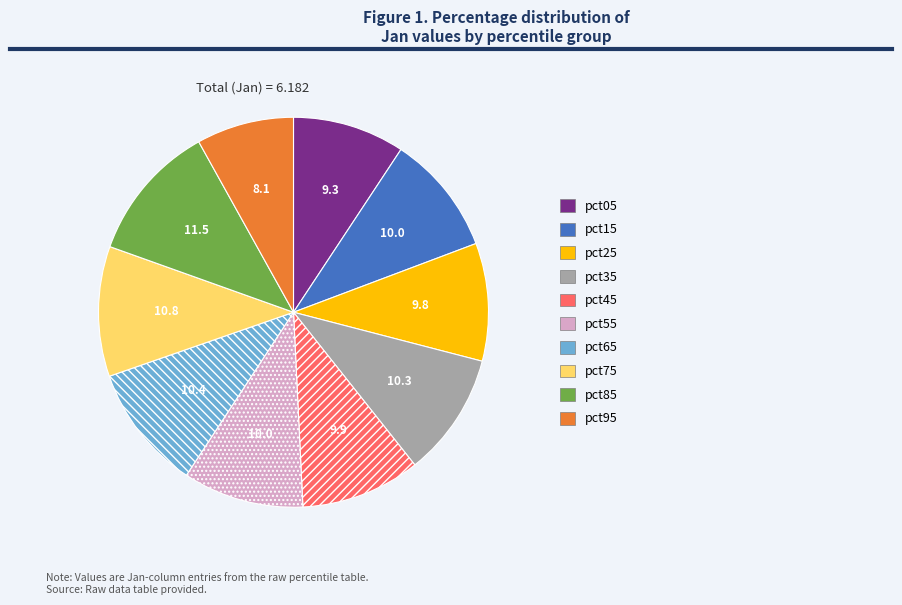

Is the sum of pct05 and pct25 greater than half?

No